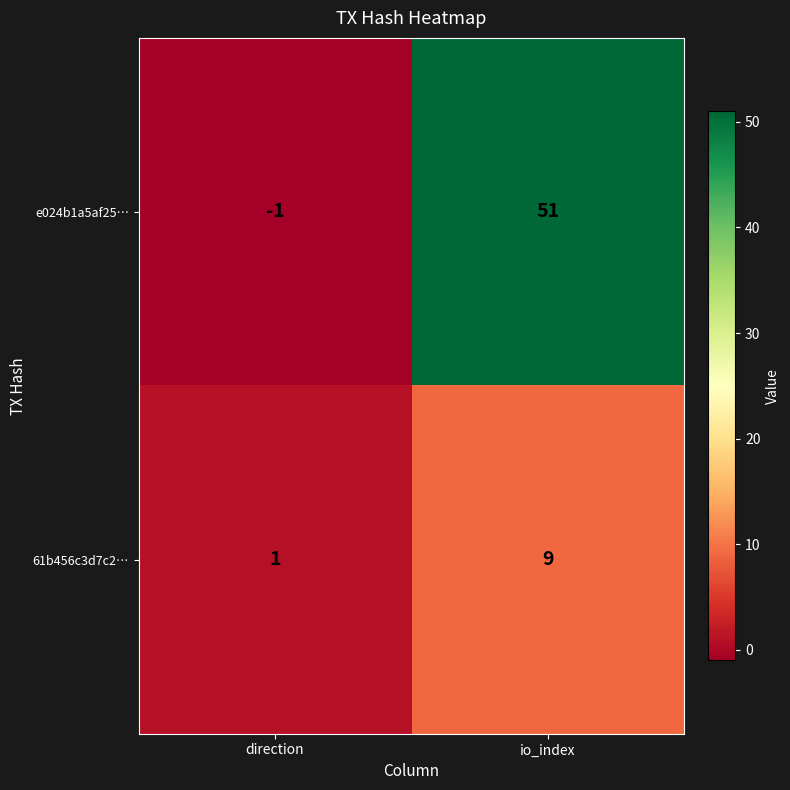

What is the sum of the e024b1a5af25… values at io_index and direction?

50